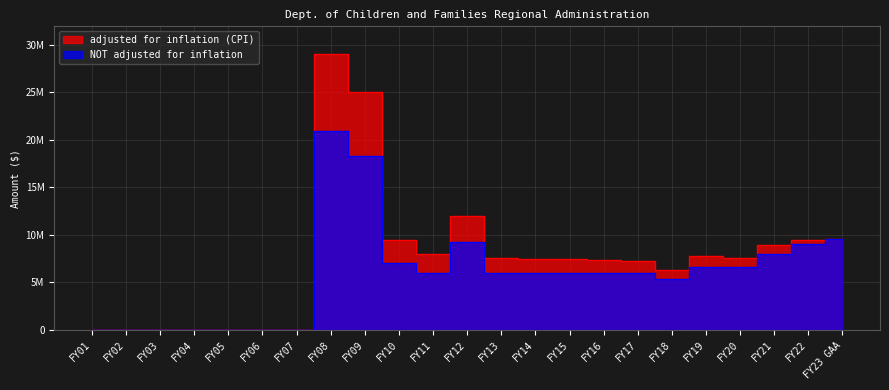

Reading left to right, list all the values displayed in this chart.

adjusted for inflation (CPI): FY01=0	FY02=0	FY03=0	FY04=0	FY05=0	FY06=0	FY07=0	FY08=29048692	FY09=25016967	FY10=9487042	FY11=7973575	FY12=12006432	FY13=7617696	FY14=7500984	FY15=7447694	FY16=7398537	FY17=7263407	FY18=6334538	FY19=7740441	FY20=7620008	FY21=8972789	FY22=9428404	FY23 GAA=9525854
NOT adjusted for inflation: FY01=0	FY02=0	FY03=0	FY04=0	FY05=0	FY06=0	FY07=0	FY08=20931487	FY09=18278821	FY10=7000000	FY11=6000000	FY12=9300000	FY13=6000000	FY14=6000000	FY15=6000000	FY16=6000000	FY17=6000000	FY18=5350000	FY19=6672922	FY20=6672922	FY21=8037425	FY22=9037425	FY23 GAA=9525854